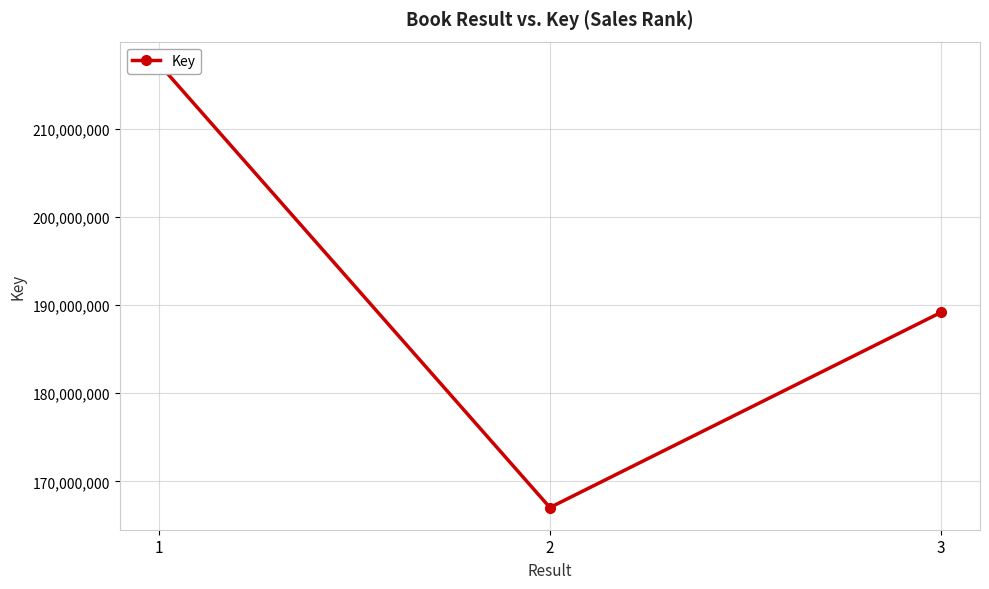

What is the difference between the values at 1 and 3?

28225667